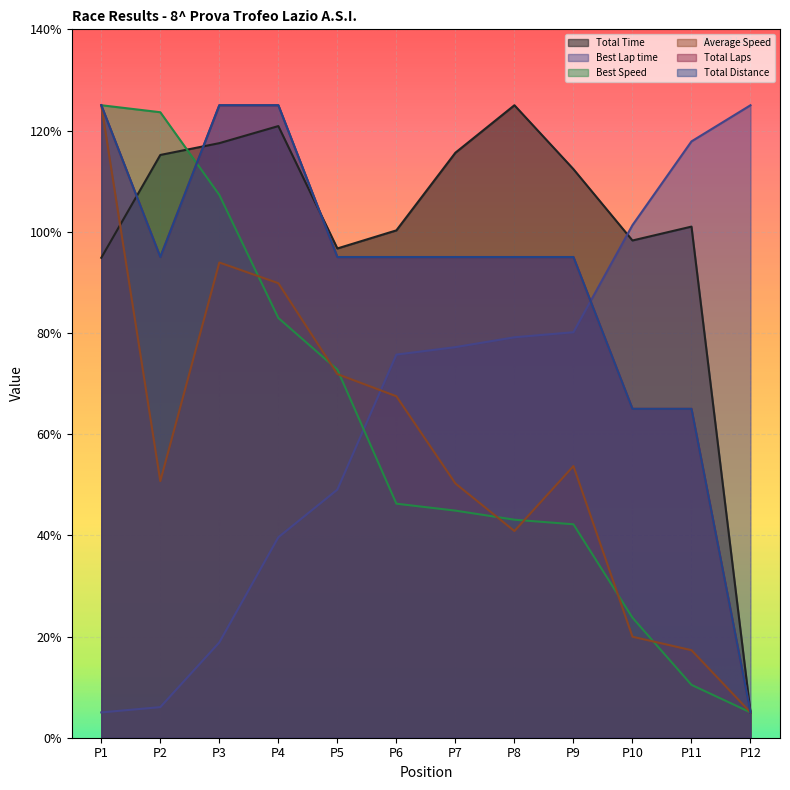

How many distinct data groups are displayed?

6